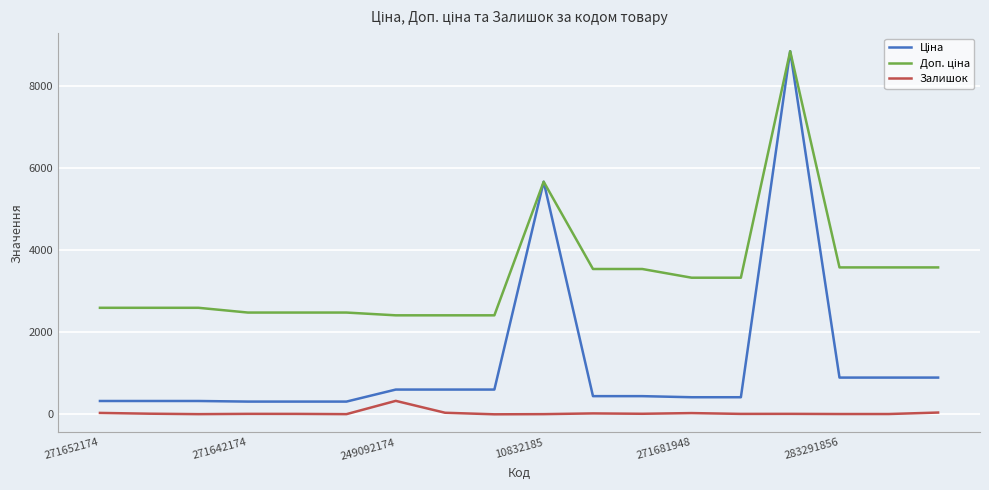

What is the greatest value displayed?

8856.7